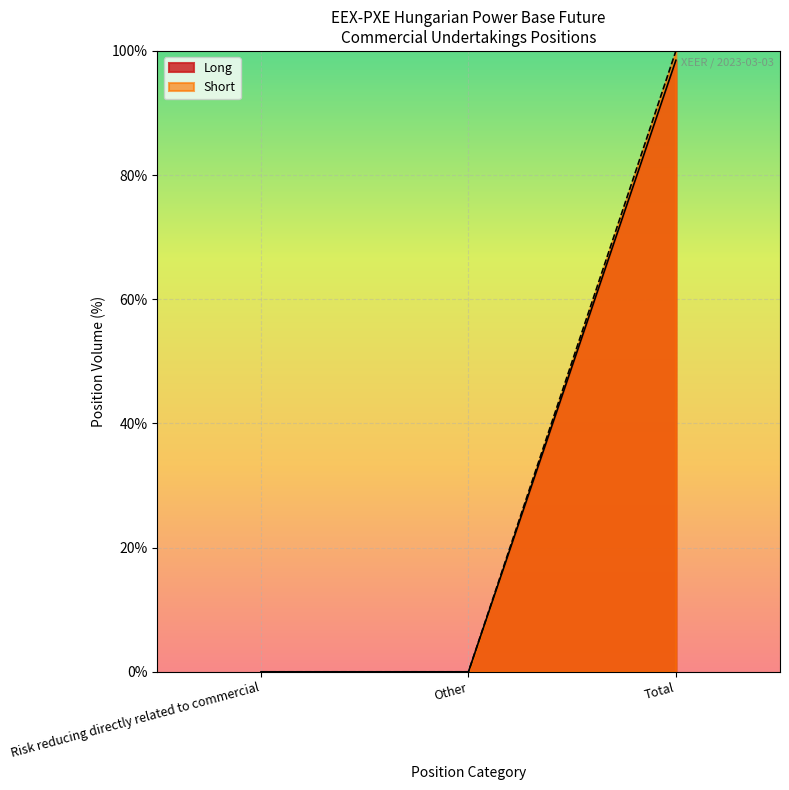

At how many categories does at least one series exceed 18?

1